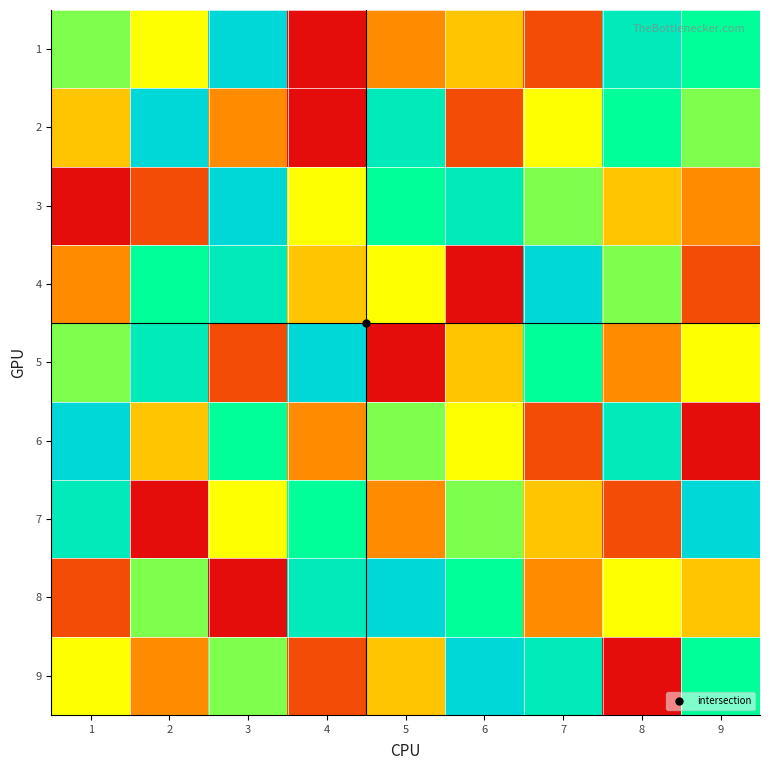

List the series in order of their peak value, lowest first.

1, 2, 3, 4, 5, 6, 7, 8, 9